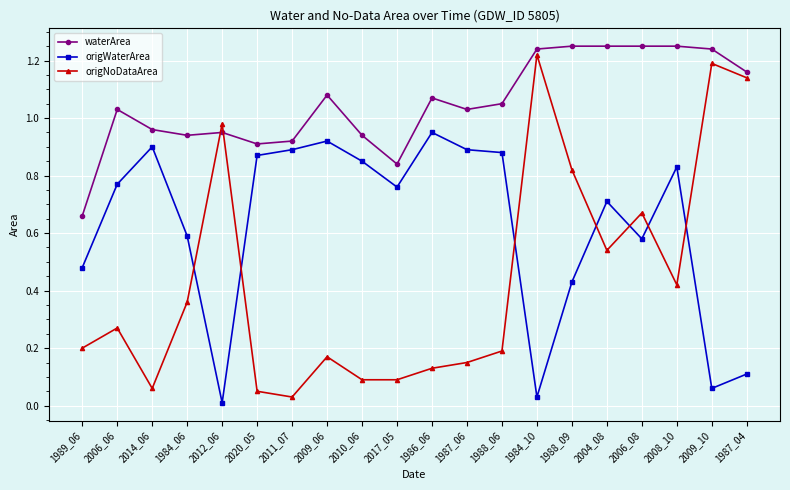

Is it true that waterArea equals 1.2 at 1987_04?

True